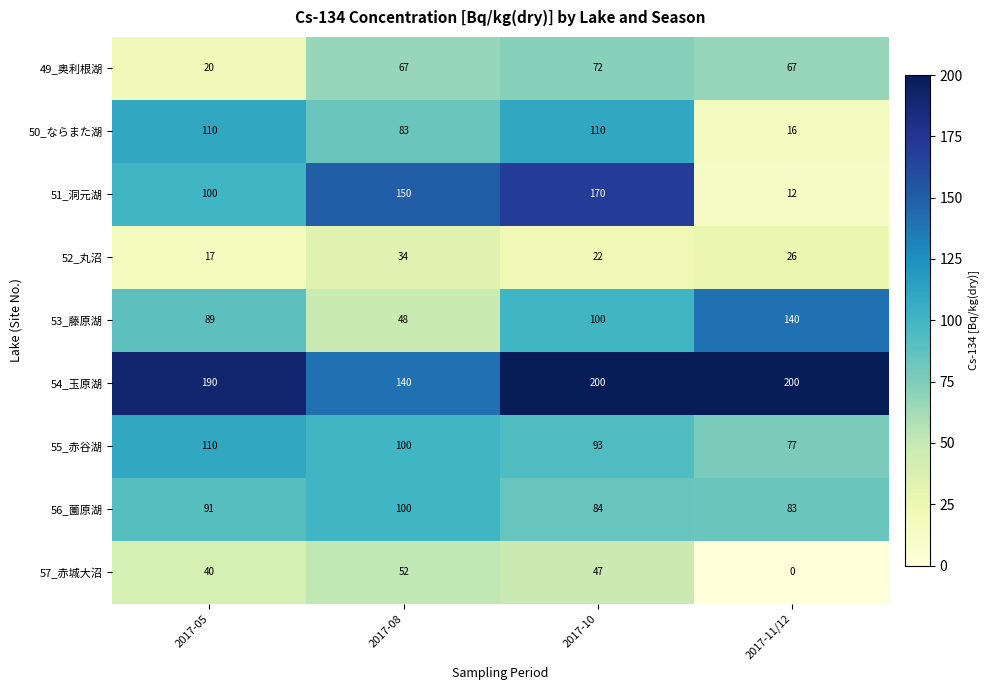

How many series are shown in this chart?

9